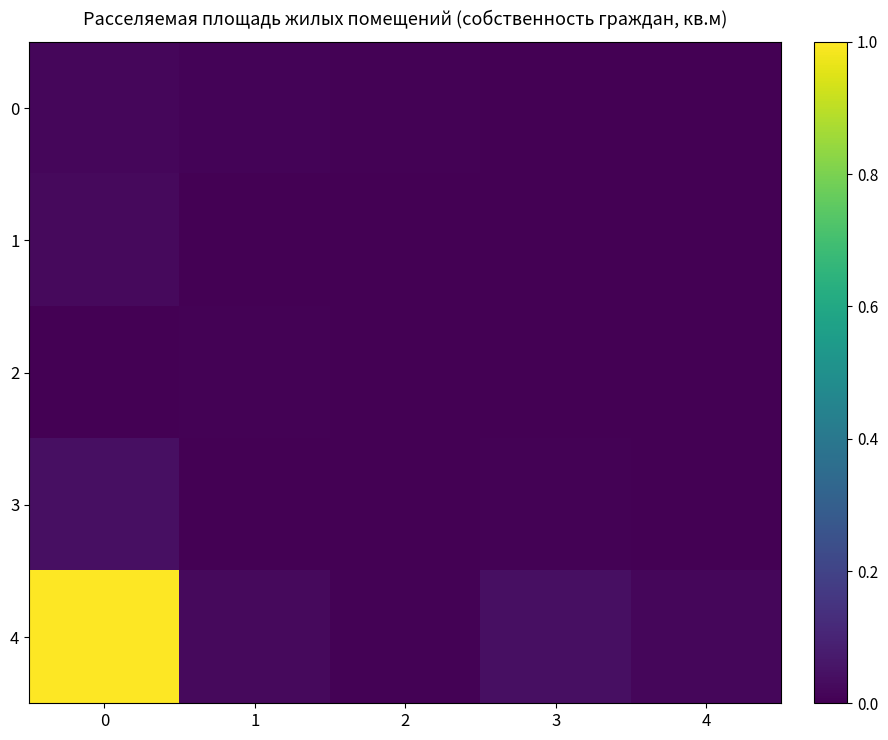

Reading right to left, list all the values displayed in this chart.

0: 4=0.0	3=0.0	2=0.0	1=0.0	0=0.0
1: 4=0.0	3=0.0	2=0.0	1=0.0	0=0.0
2: 4=0.0	3=0.0	2=0.0	1=0.0	0=0.0
3: 4=0.0	3=0.0	2=0.0	1=0.0	0=0.0
4: 4=0.0	3=0.0	2=0.0	1=0.0	0=1.0